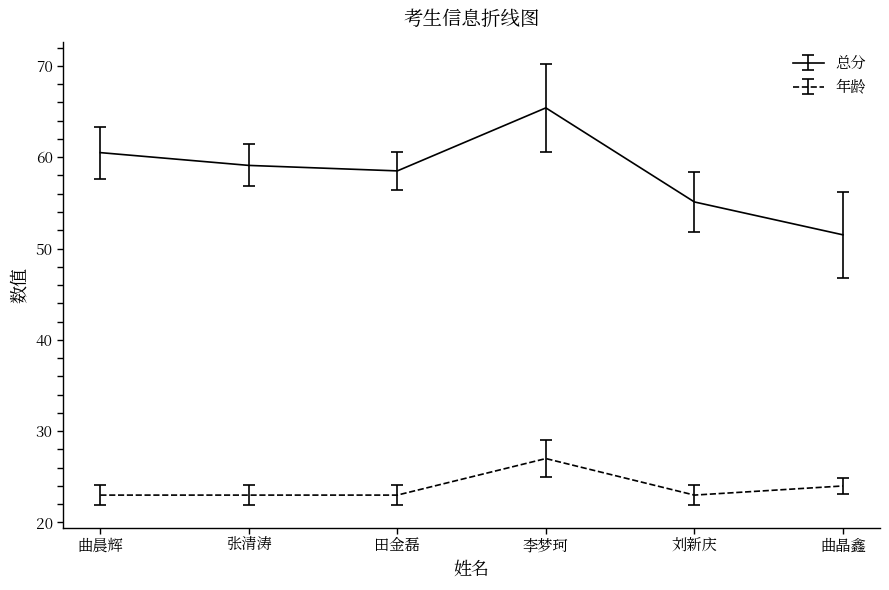

Is the value of 总分 at 曲晶鑫 greater than the value of 年龄 at 张清涛?

Yes